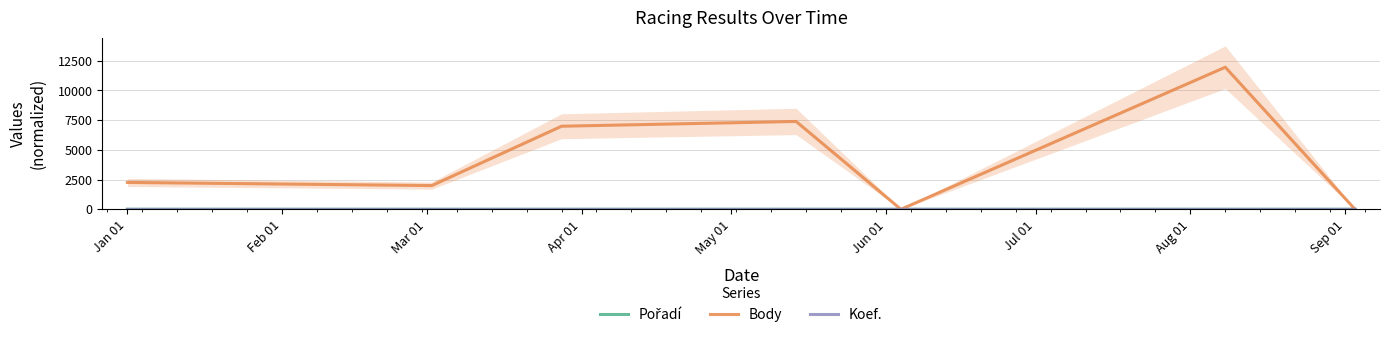

Which series changed the most between Apr 01 and Jun 01?

Body